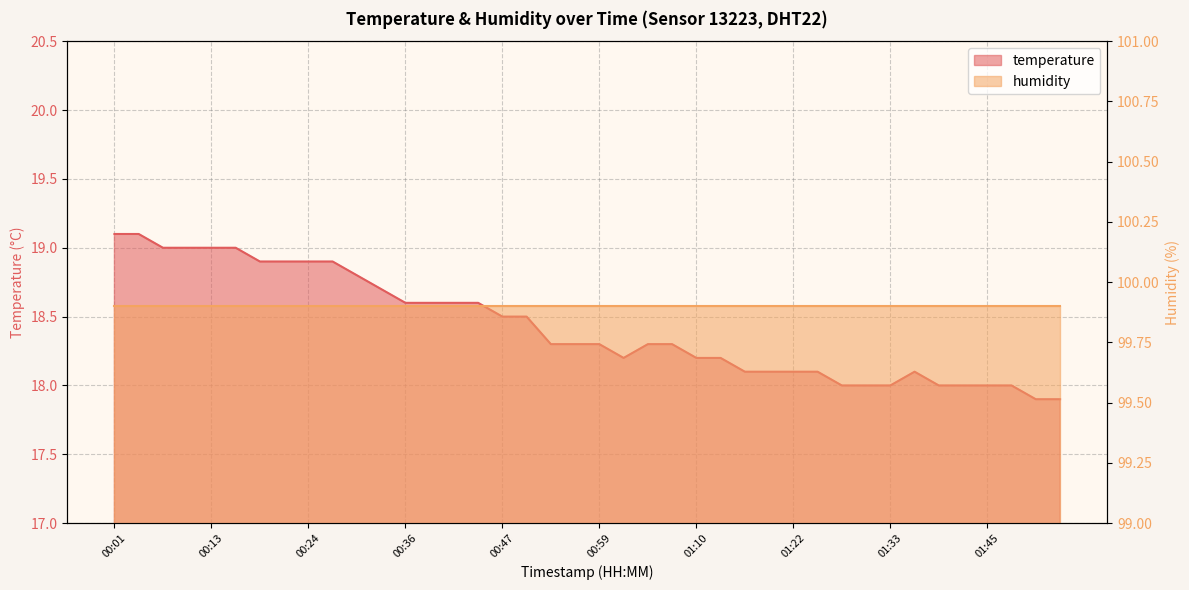

Rank the categories by value from highest to lowest.

00:01, 00:04, 00:07, 00:10, 00:13, 00:16, 00:19, 00:21, 00:24, 00:27, 00:30, 00:33, 00:36, 00:39, 00:41, 00:44, 00:47, 00:50, 00:53, 00:56, 00:59, 01:04, 01:07, 01:01, 01:10, 01:13, 01:16, 01:19, 01:22, 01:25, 01:36, 01:28, 01:30, 01:33, 01:39, 01:42, 01:45, 01:50, 01:53, 01:56